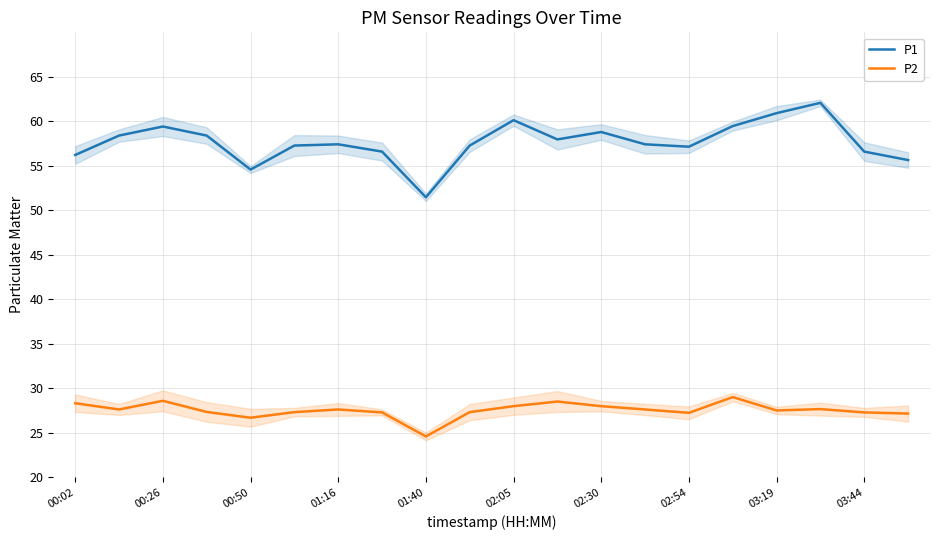

Reading right to left, extract all data points from this chart.

P1: 55.6	56.6	62.1	60.9	59.5	57.1	57.4	58.8	58.0	60.1	57.3	51.5	56.6	57.4	57.3	54.6	58.4	59.4	58.4	56.2
P2: 27.2	27.3	27.7	27.5	29.0	27.2	27.6	28.0	28.5	28.0	27.3	24.6	27.3	27.6	27.3	26.7	27.4	28.6	27.6	28.3